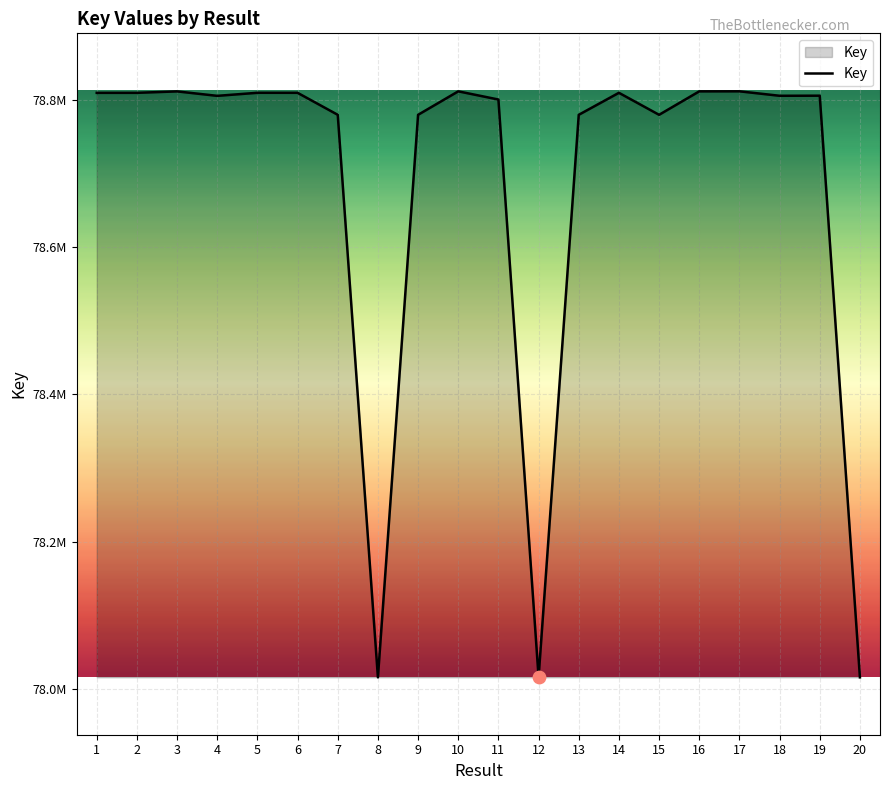

What is the change in value from 4 to 7?

-25767